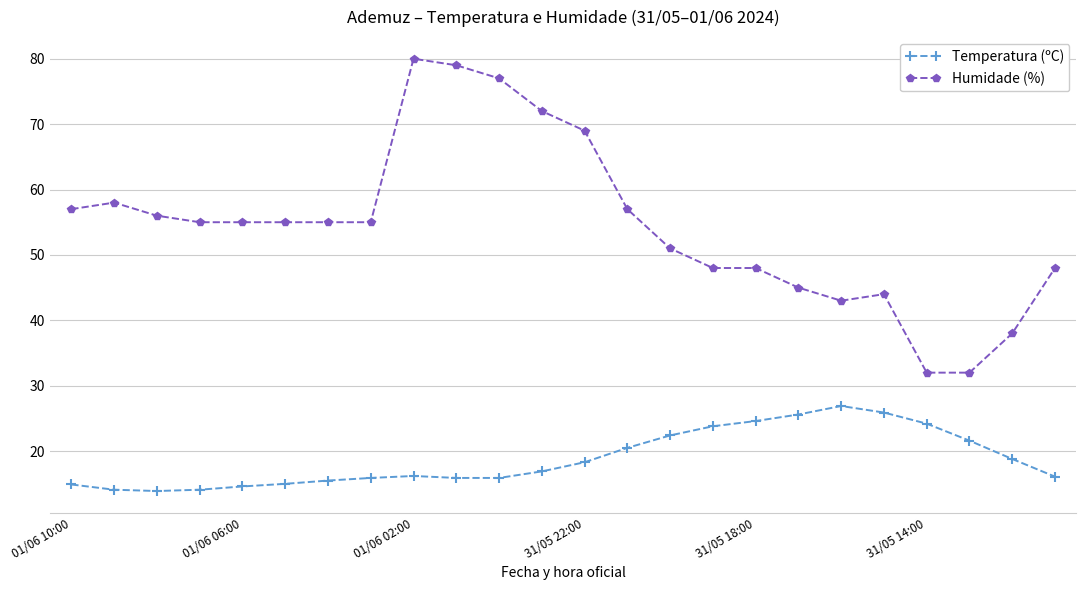

Which series has the largest range (max minus min)?

Humidade (%)